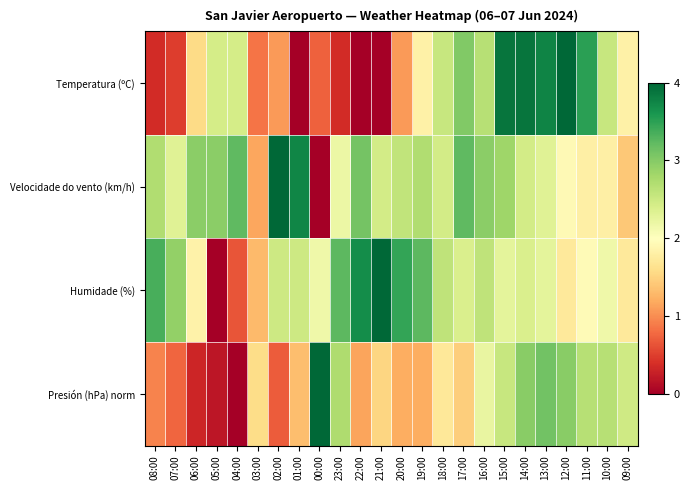

How many categories are shown in the chart?

24